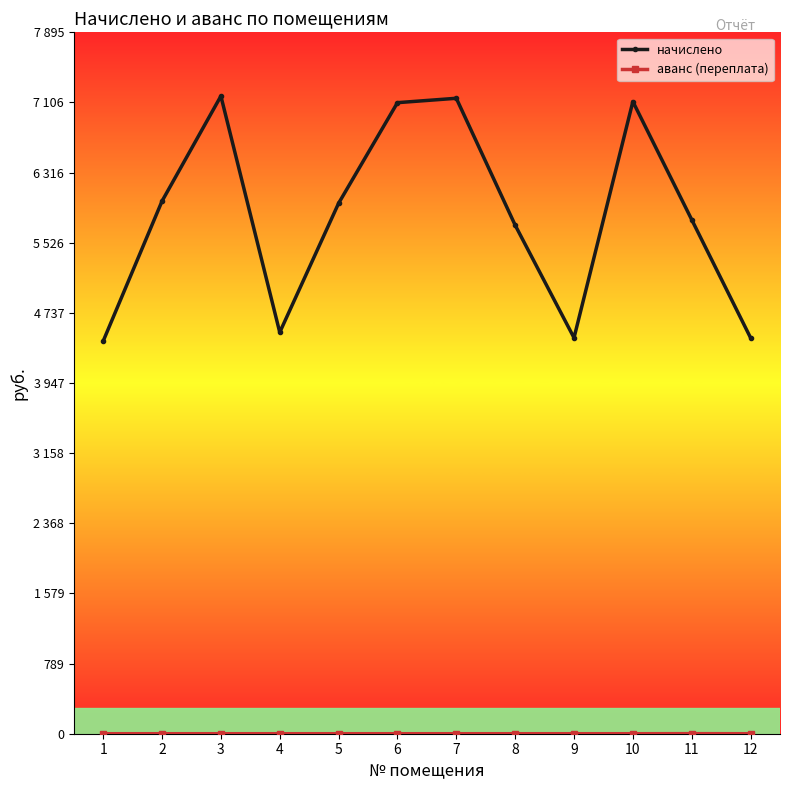

Reading right to left, list all the values displayed in this chart.

начислено: 4456.9	5786.6	7116.4	4456.9	5725.1	7153.3	7104.0	5971.3	4518.5	7177.9	5995.9	4420.0
аванс (переплата): 0.0	0.8	0.0	0.0	0.0	0.0	0.0	0.0	0.0	0.0	0.0	0.0